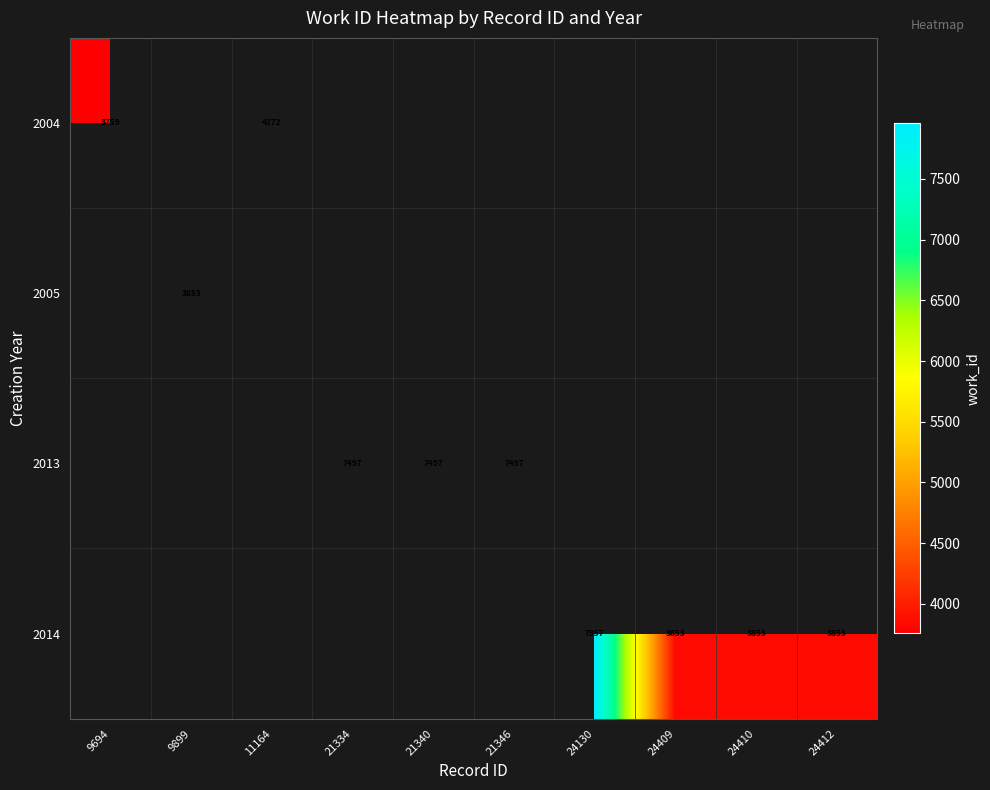

True or false: 2014 has a value of 3853 at 24409.

True